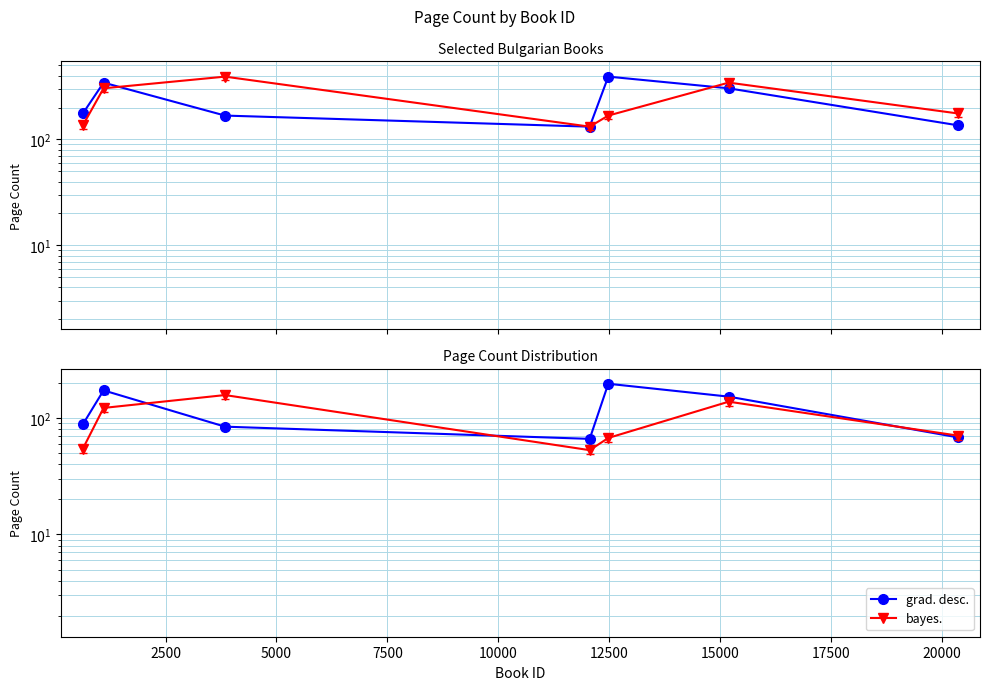

The value of grad. desc. at 5000 is 121.7. True or false?

False